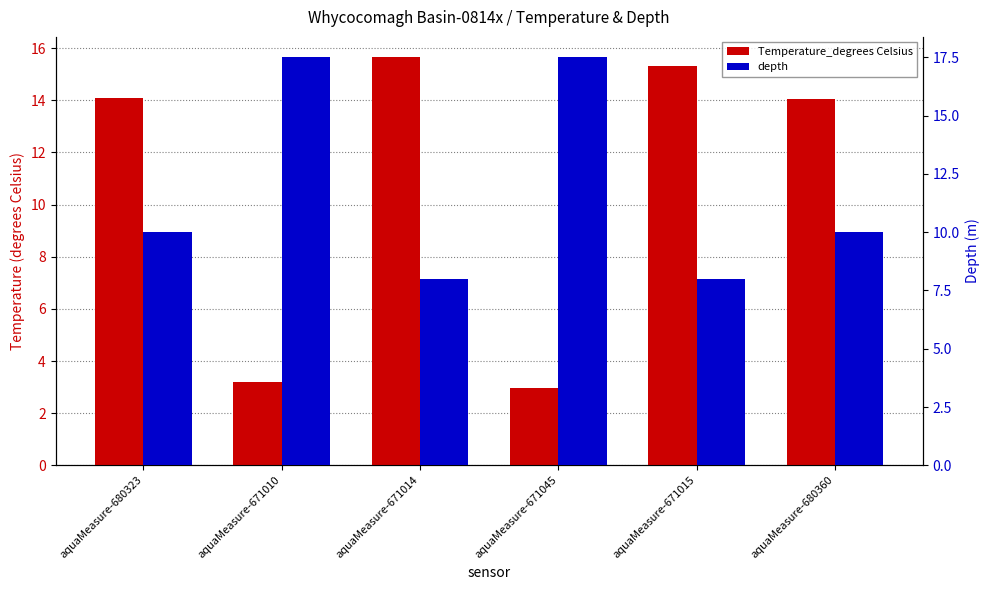

What is the label of the 3rd bar from the right?

aquaMeasure-671045